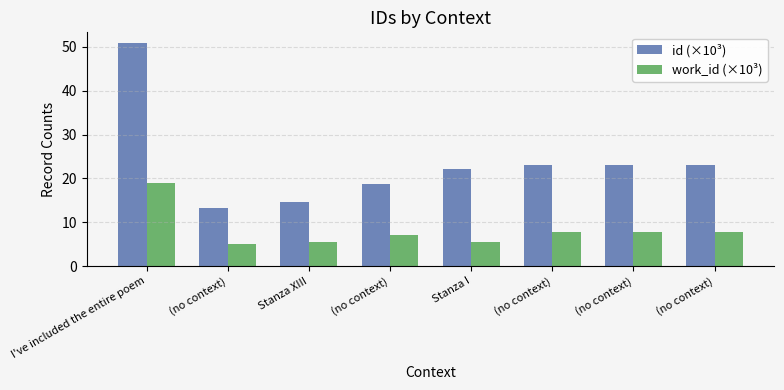

What is the value of the id (×10³) bar at the 2nd from the left?

13.3